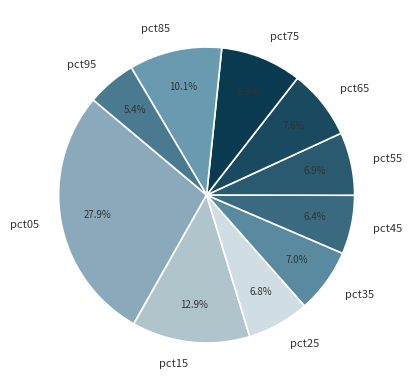

Is it true that pct05 is 34% of the pie?

False